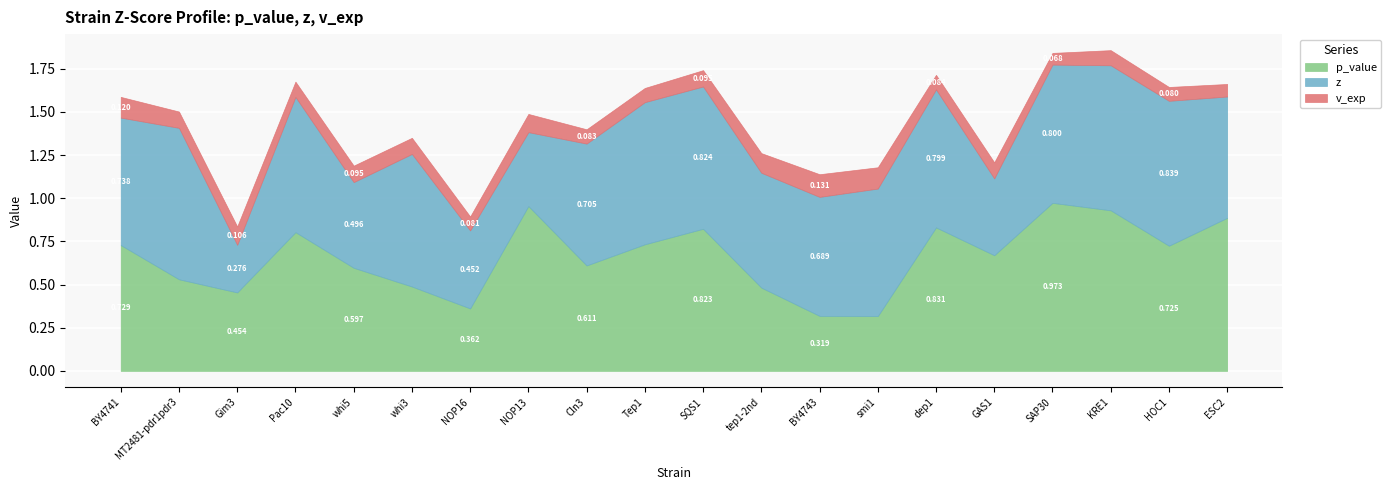

What position from the right is HOC1?

2